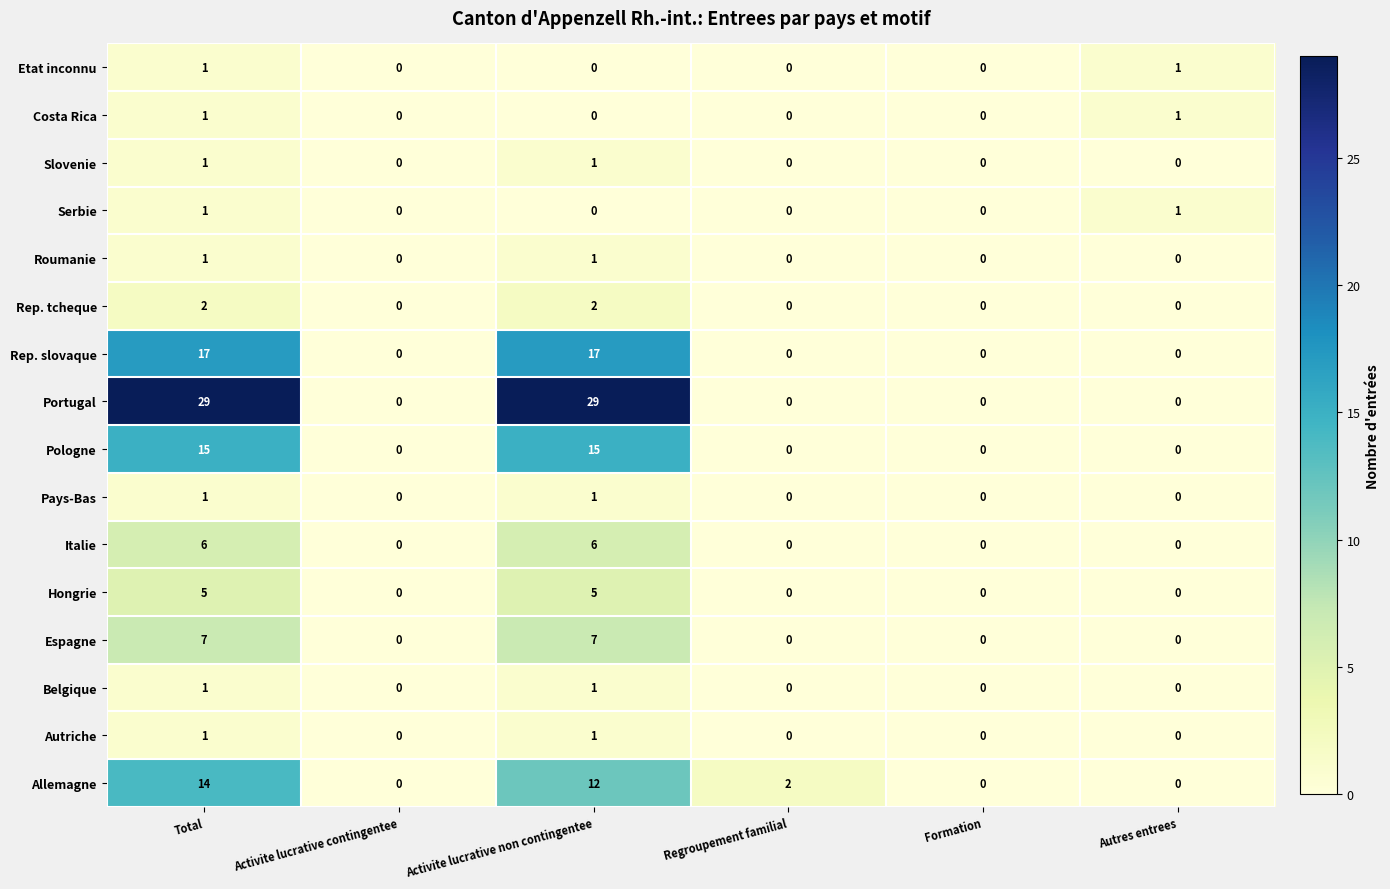

At which category is the sum across all series the highest?

Total